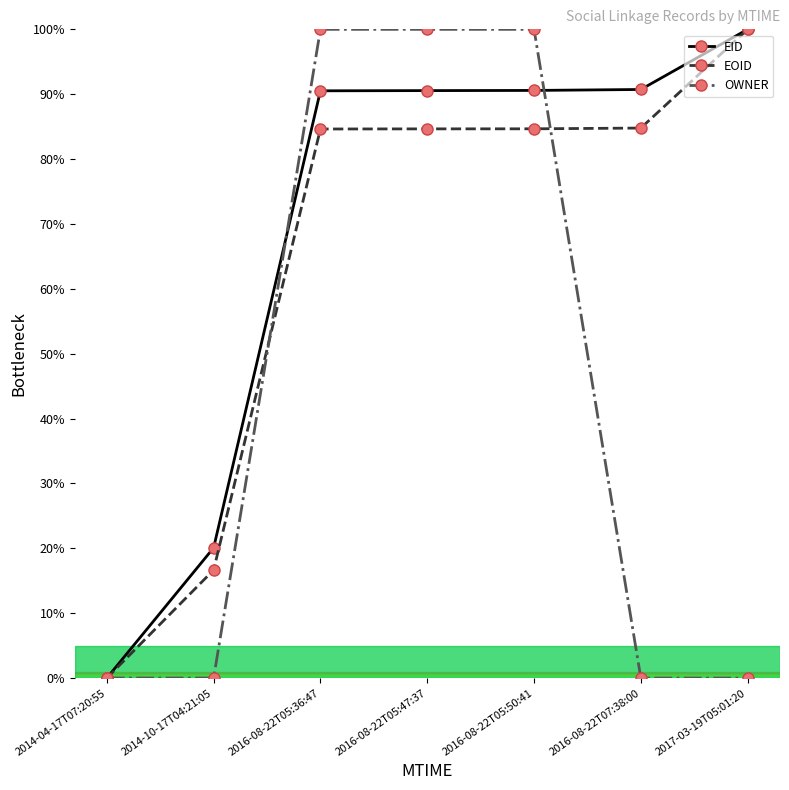

Which series changed the most between 2014-10-17T04:21:05 and 2016-08-22T05:50:41?

OWNER